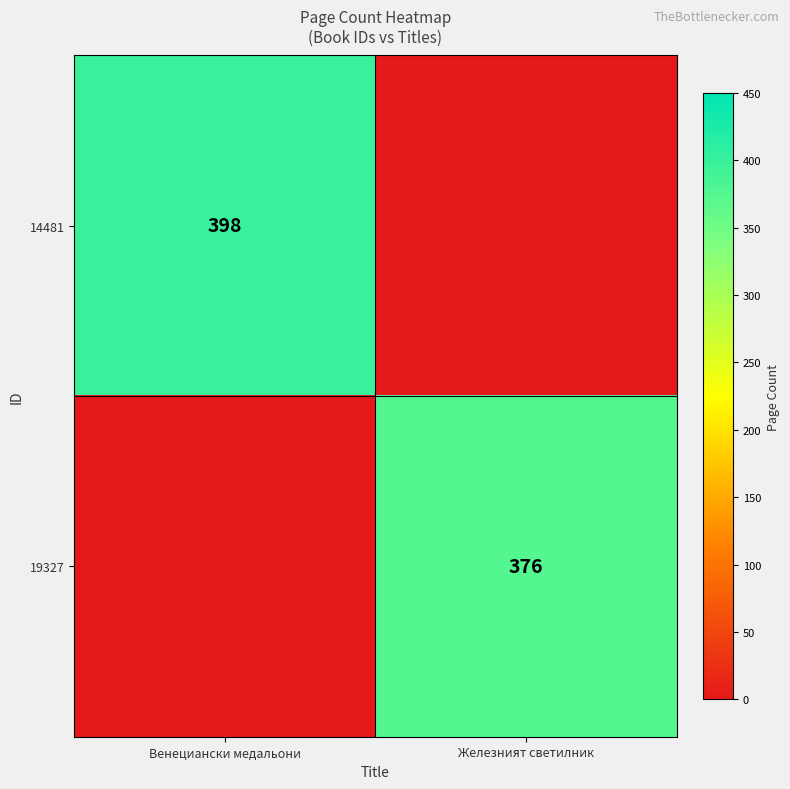

Which category has the lowest value across all series?

Железният светилник